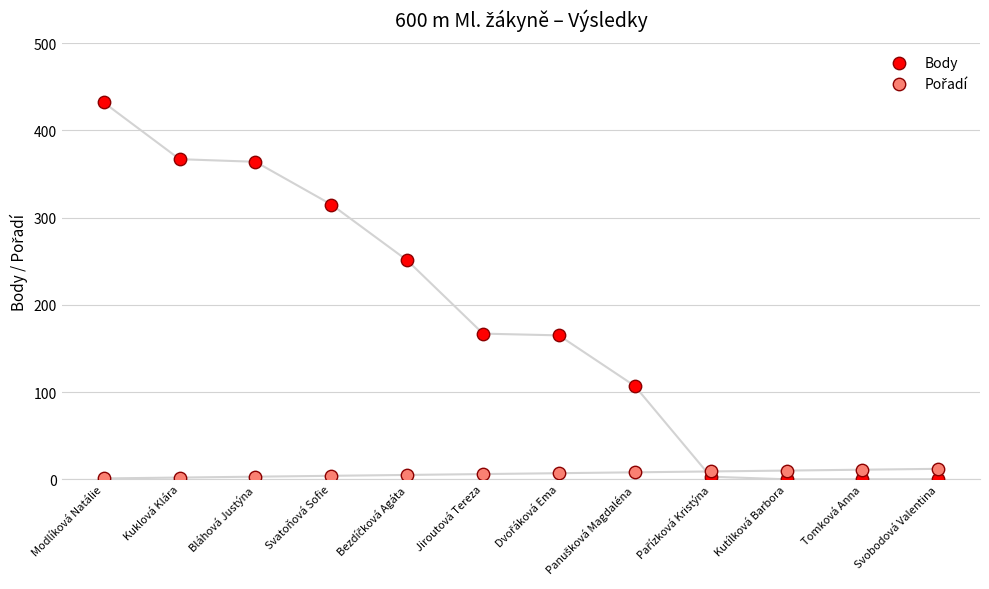

Which series contains the highest Y value?

Body